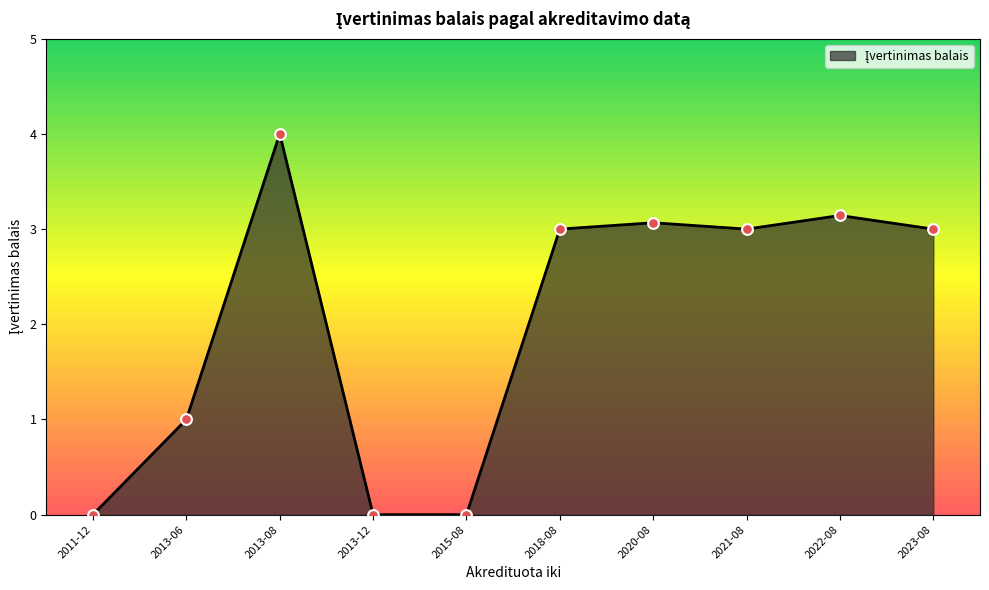

Between 2013-12 and 2022-08, which is larger?

2022-08